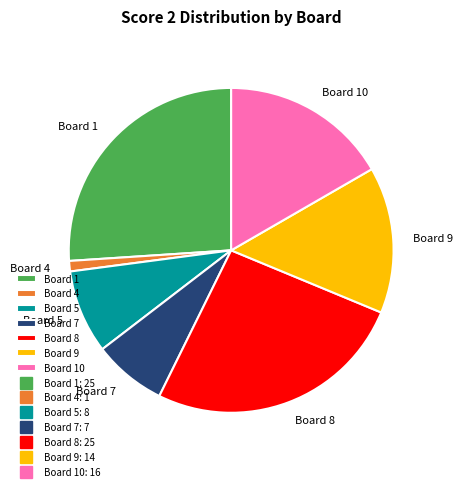

Is the sum of Board 8 and Board 4 greater than half?

No